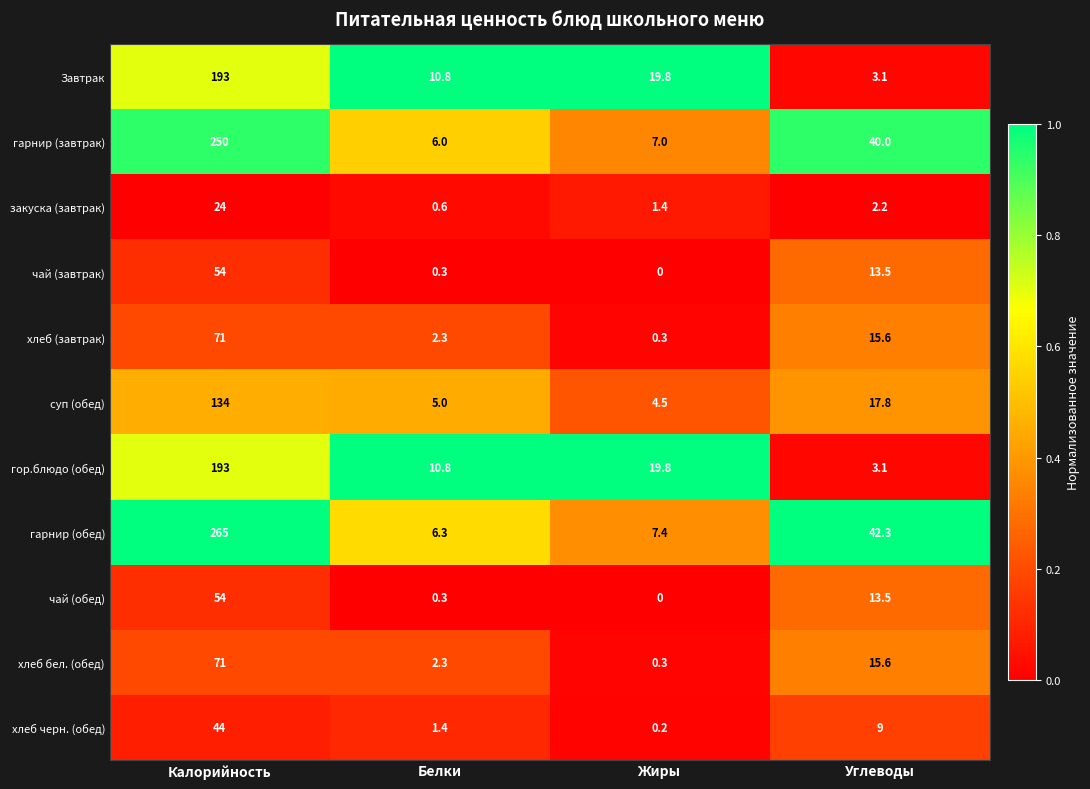

What is the sum of all чай (обед) values?

67.8